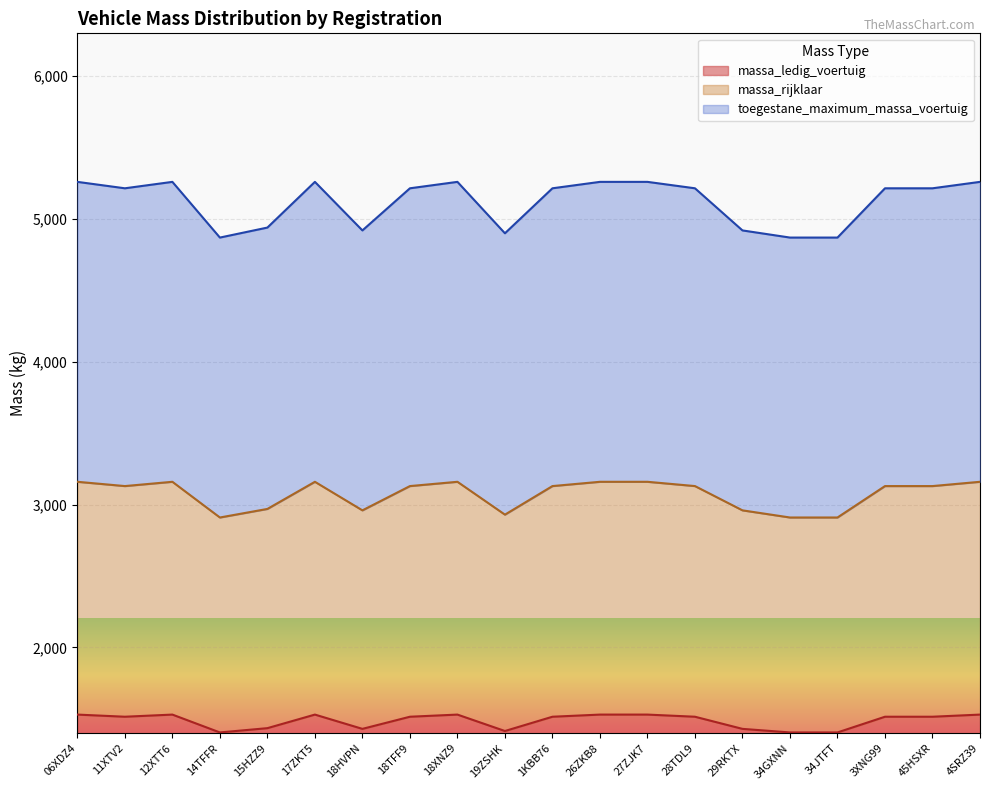

What is the greatest value displayed?

5260